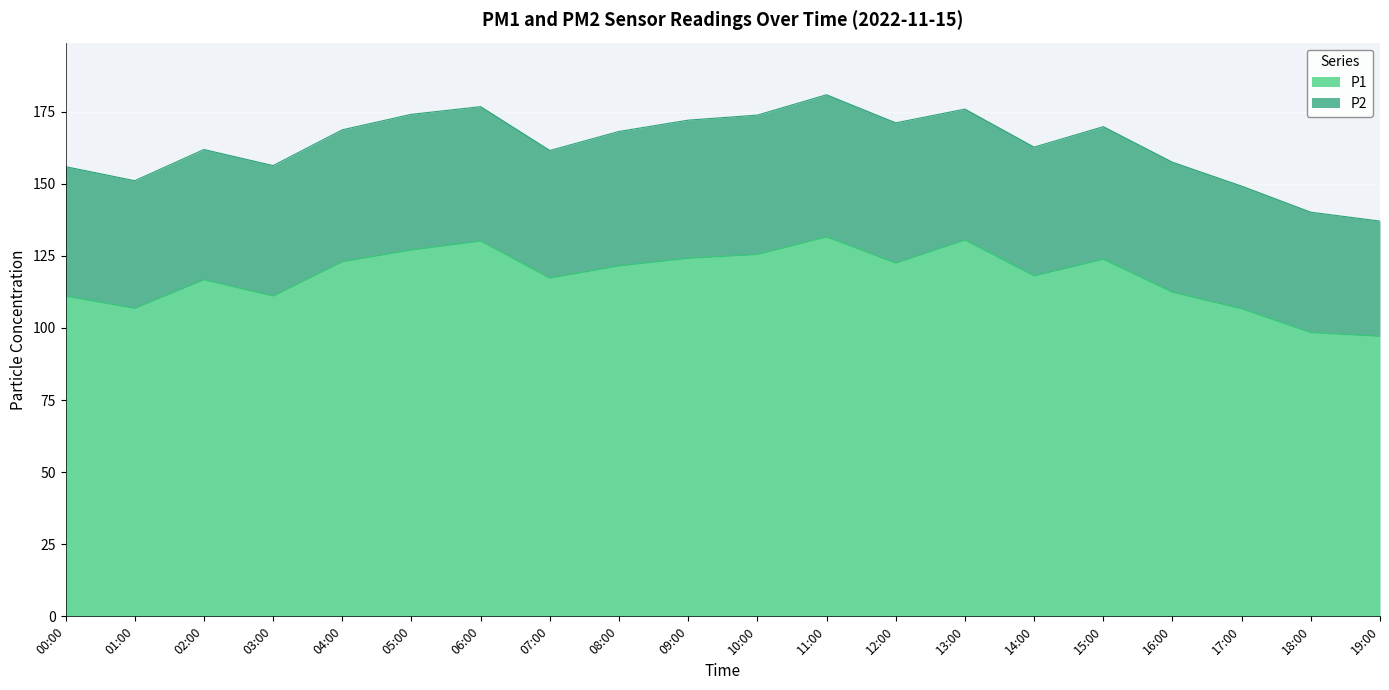

True or false: there are more than 2 points higher than both neighbors.

True